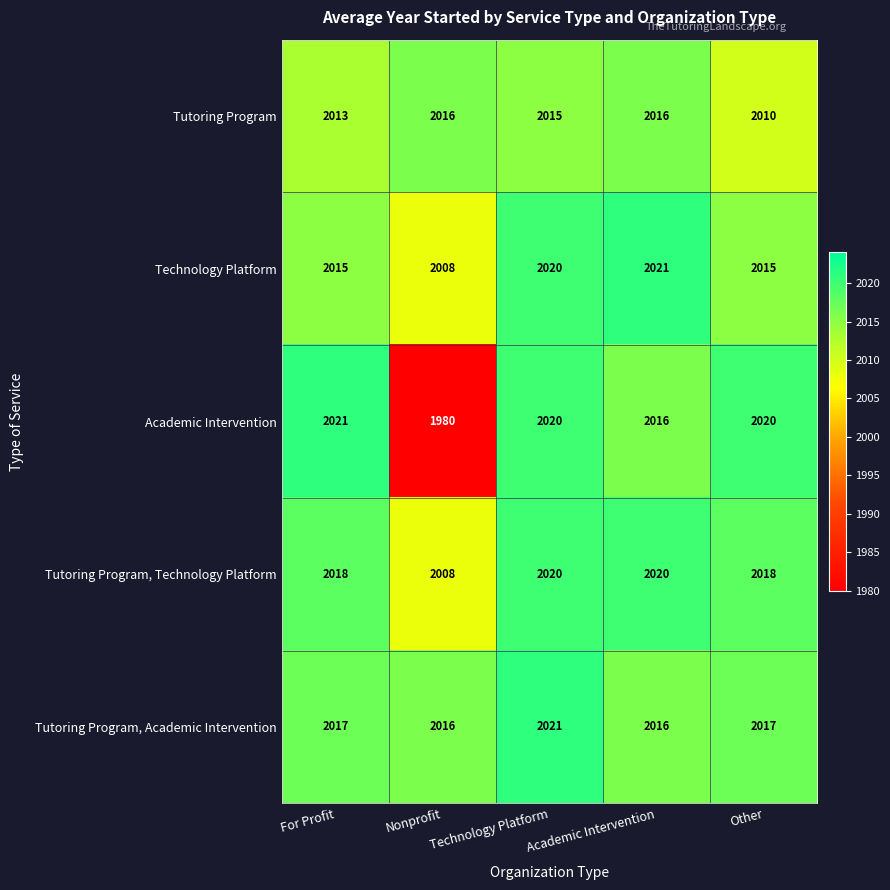

The Academic Intervention series shows 2020 at Other. True or false?

True